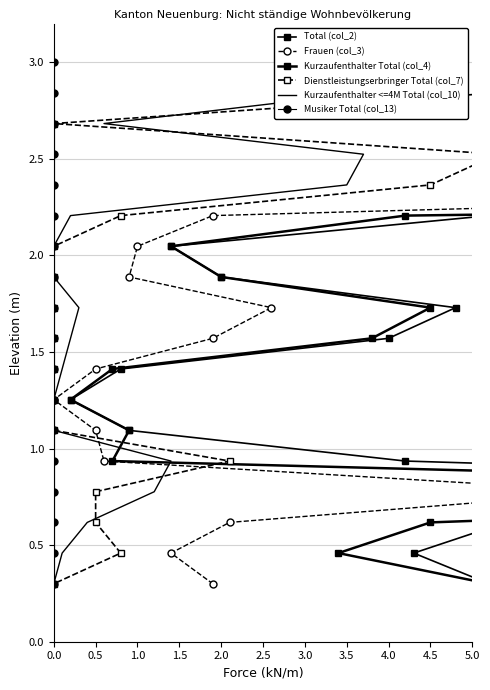

True or false: Total (col_2) and Frauen (col_3) intersect in this chart.

False